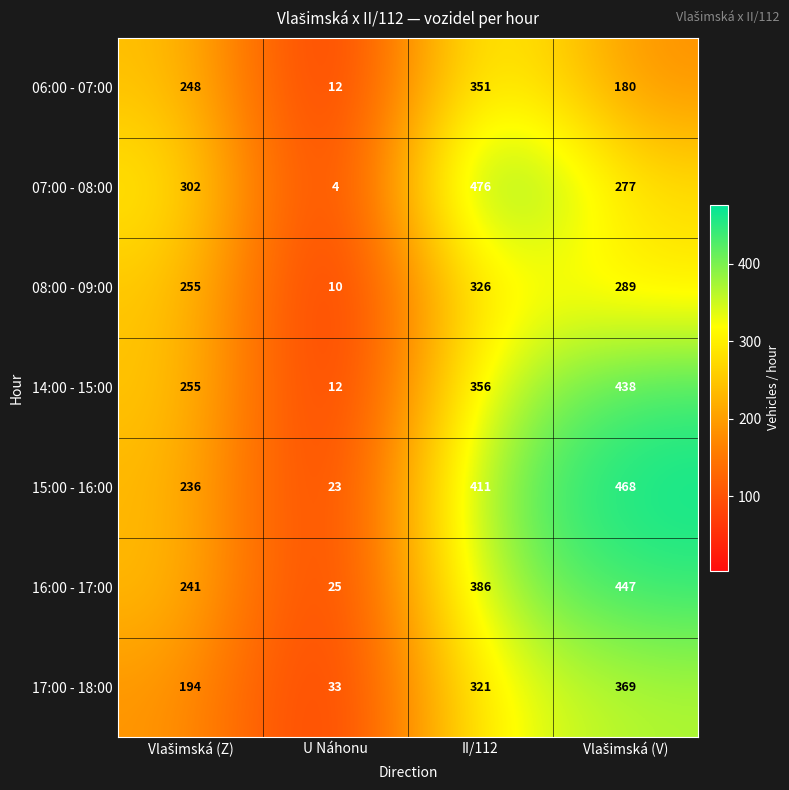

At which category does the chart reach its peak across all series?

II/112